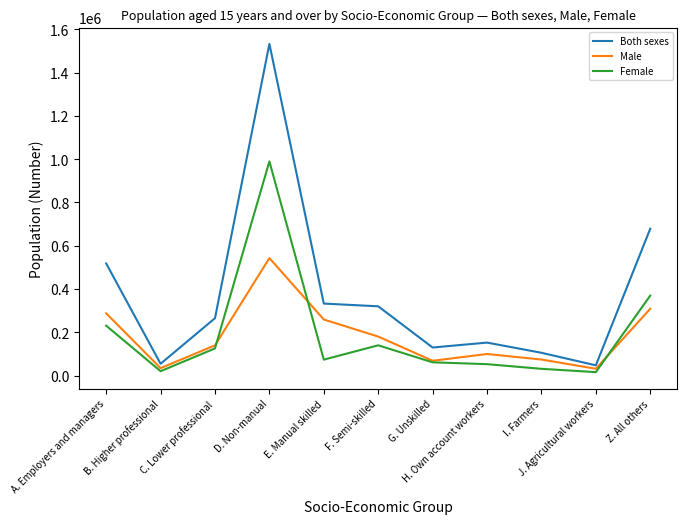

In Male, how many points are higher than both neighbors (excluding endpoints)?

2